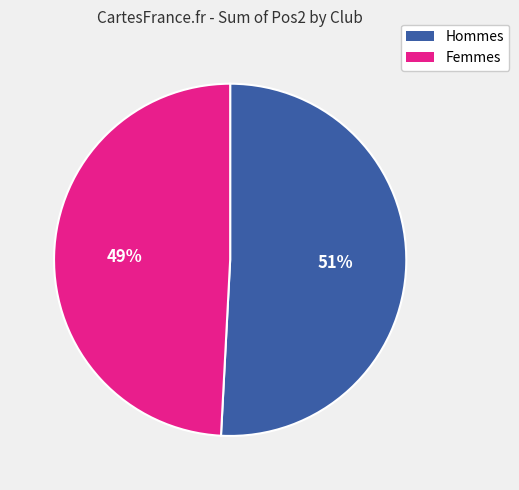

Is there a majority slice in this chart?

Yes